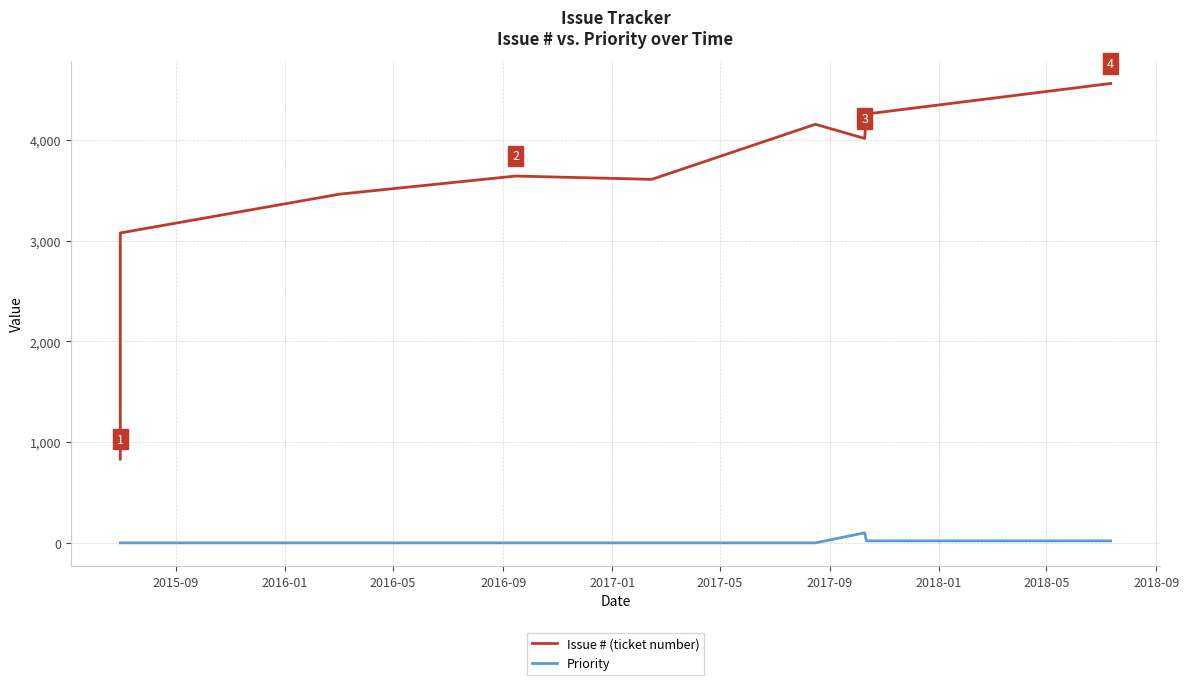

Is this an area chart (filled region under the line)?

No